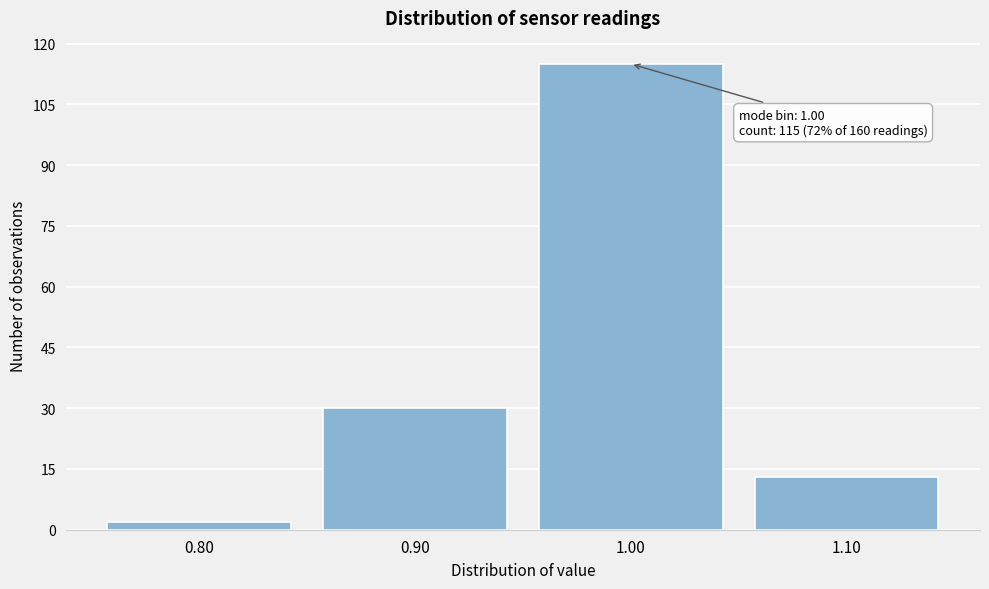

Reading right to left, what are all the values shown in this chart?

1.10=13	1.00=115	0.90=30	0.80=2